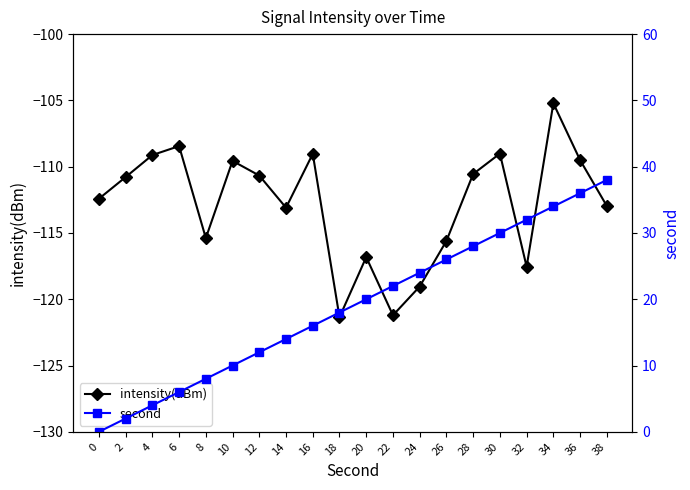

True or false: second has more than 0 points higher than both neighbors.

False